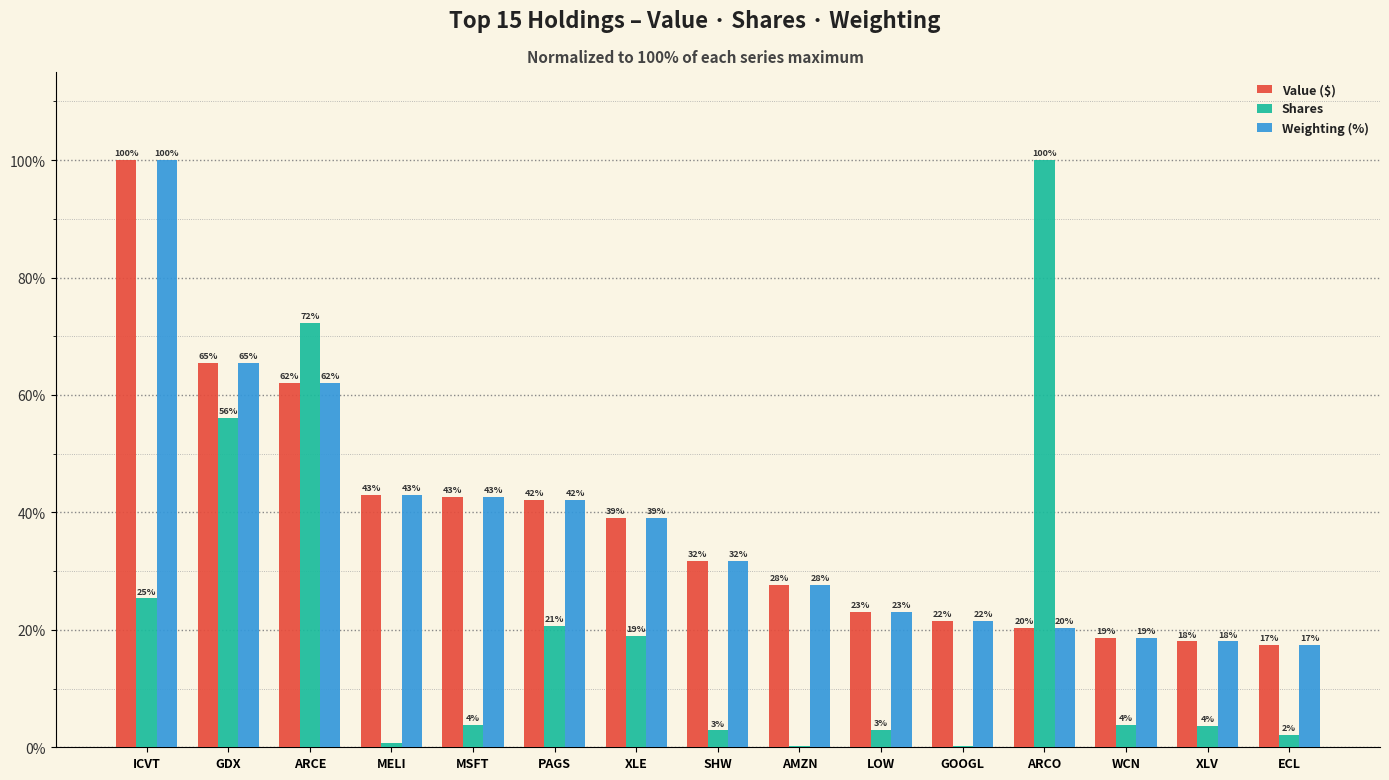

The value of Weighting (%) at ECL is 23.1. True or false?

False